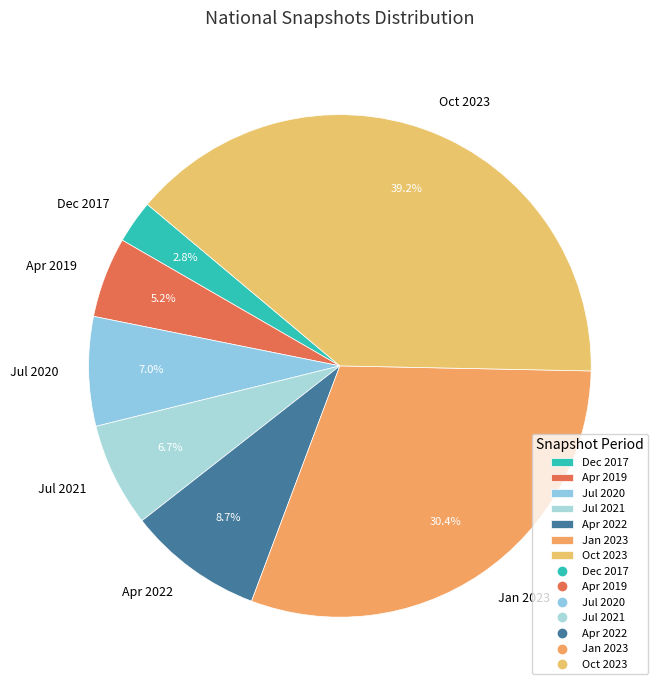

What is the largest slice in the pie chart?

Oct 2023